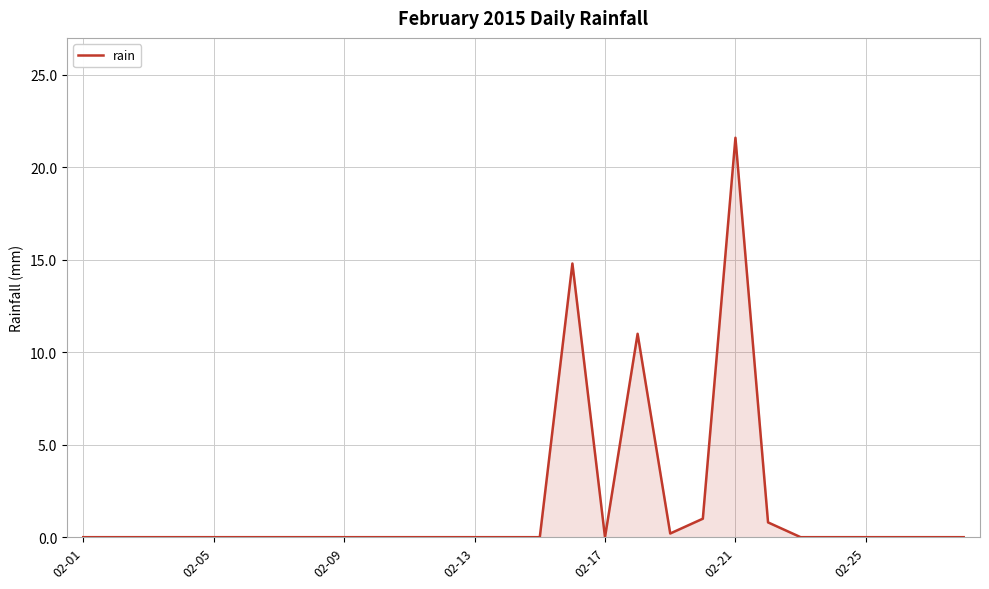

What is the difference between the maximum and minimum values?

21.6